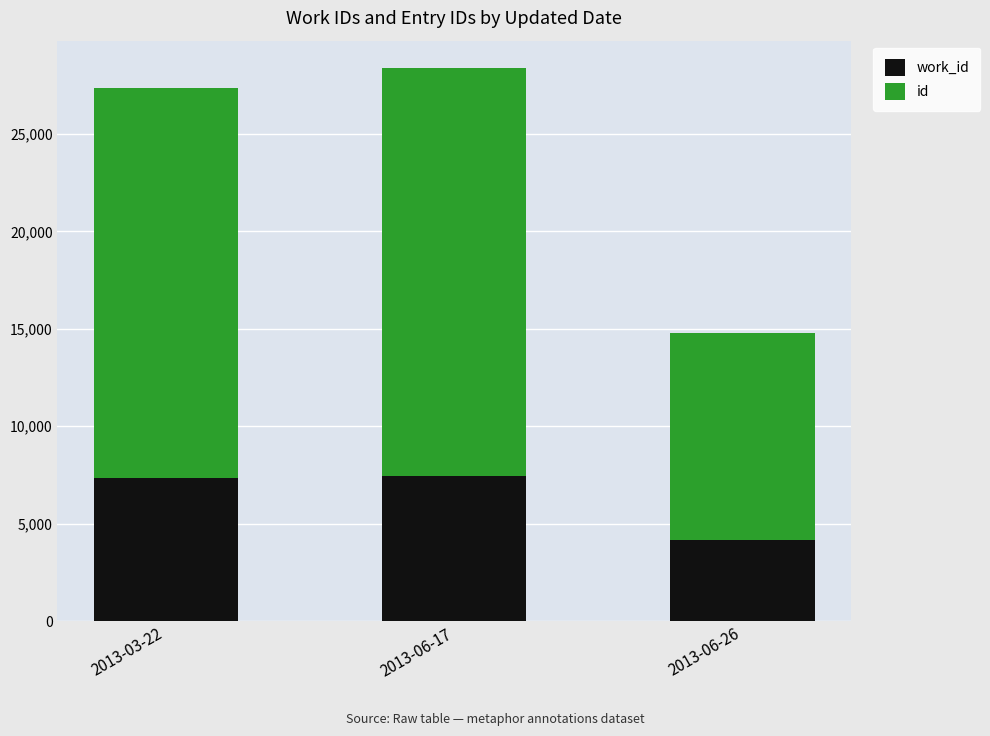

What is the total value across all series at 2013-06-17?

28369